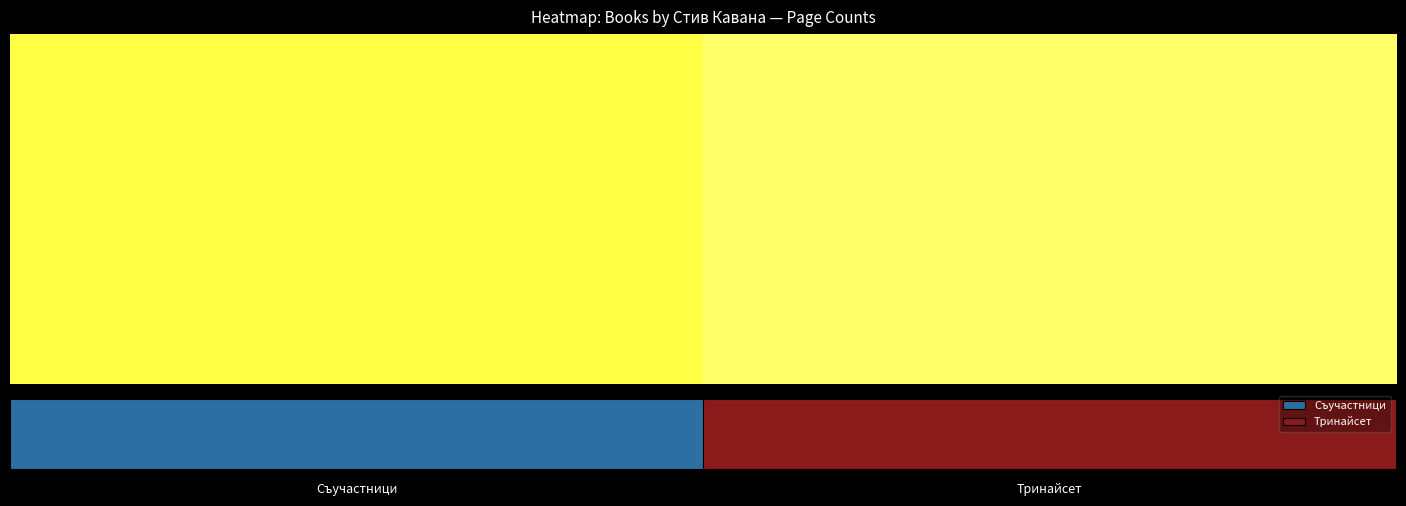

Which category has the lowest value across all series?

Съучастници